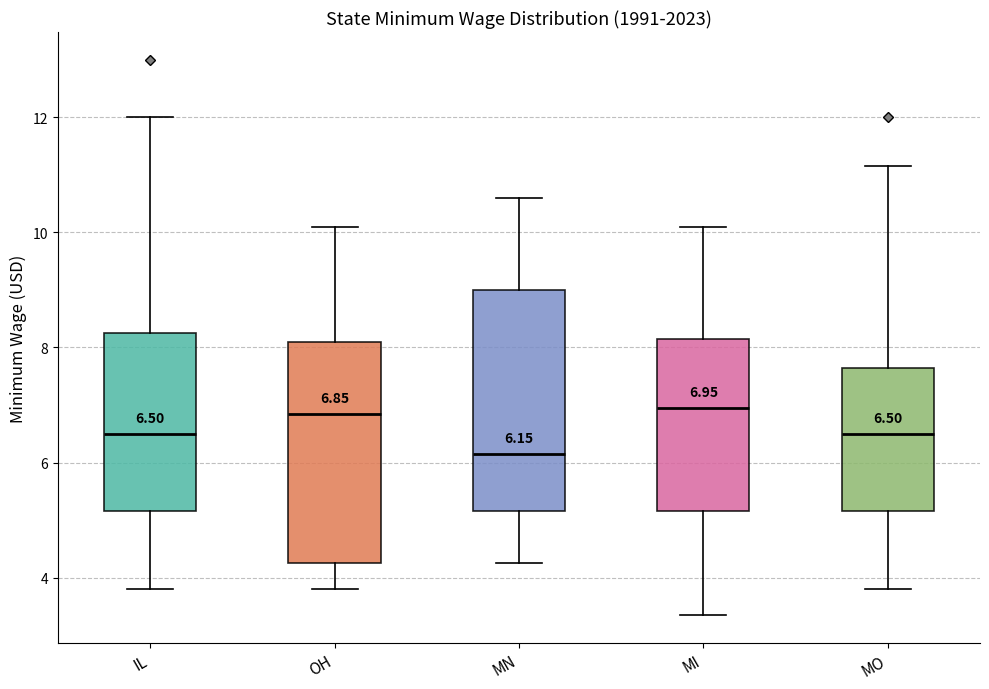

Which box has the lowest median line?

MN